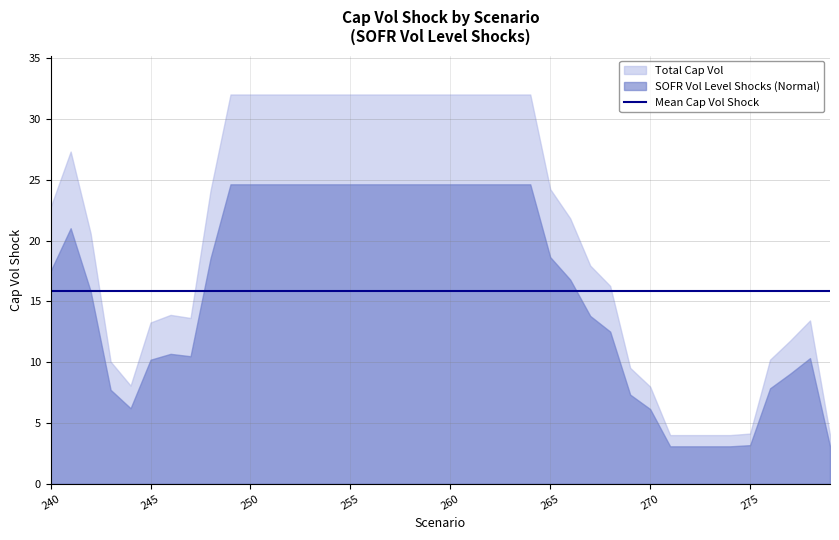

What is the difference between the second highest and second lowest values?

21.6